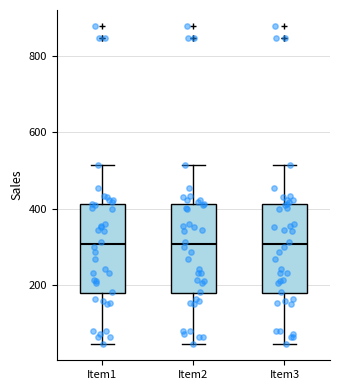

Where does the lower whisker of the box for Item3 end on the y-axis? The values are not printed on the chart, so give them approximately, as read against the axis.

40